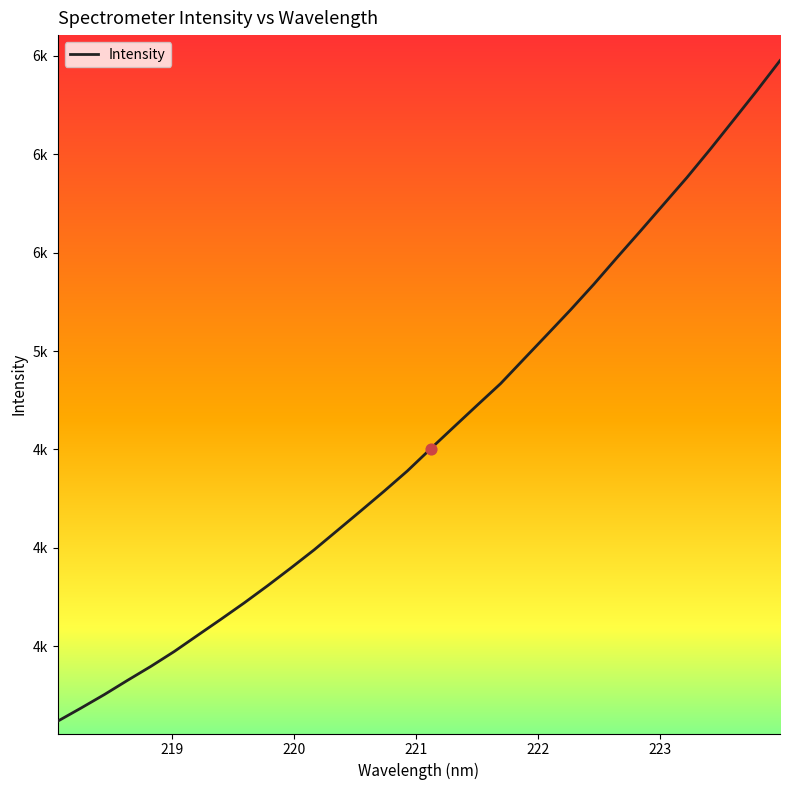

Does the chart have visible grid lines?

No